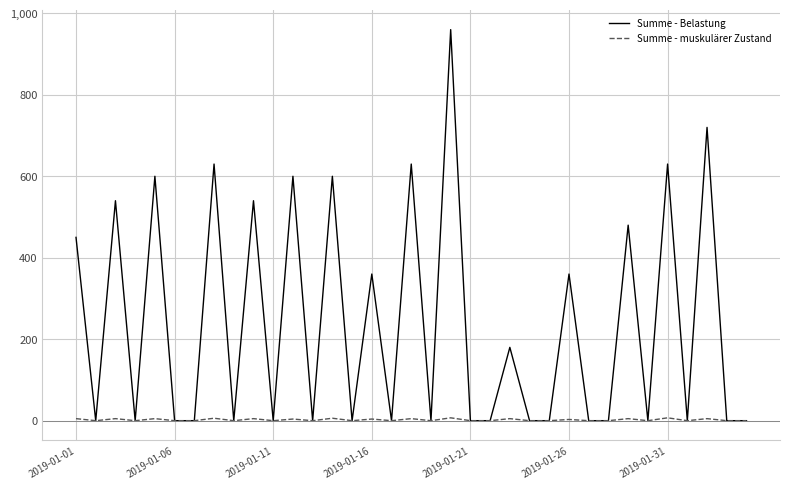

In Summe - Belastung, how many points are higher than both neighbors (excluding endpoints)?

14